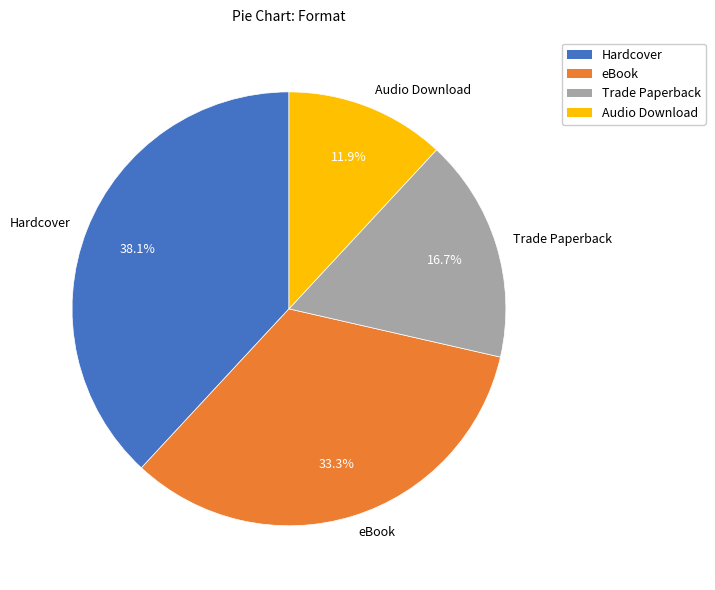

How many slices are in this pie chart?

4